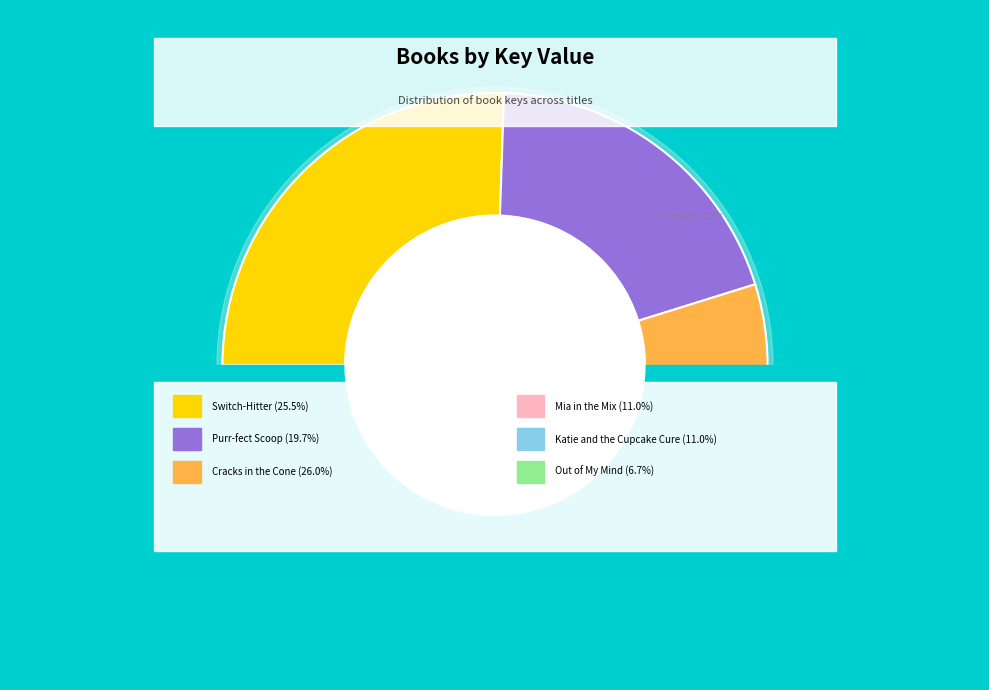

Which has a higher value, Switch-Hitter or Katie and the Cupcake Cure?

Switch-Hitter